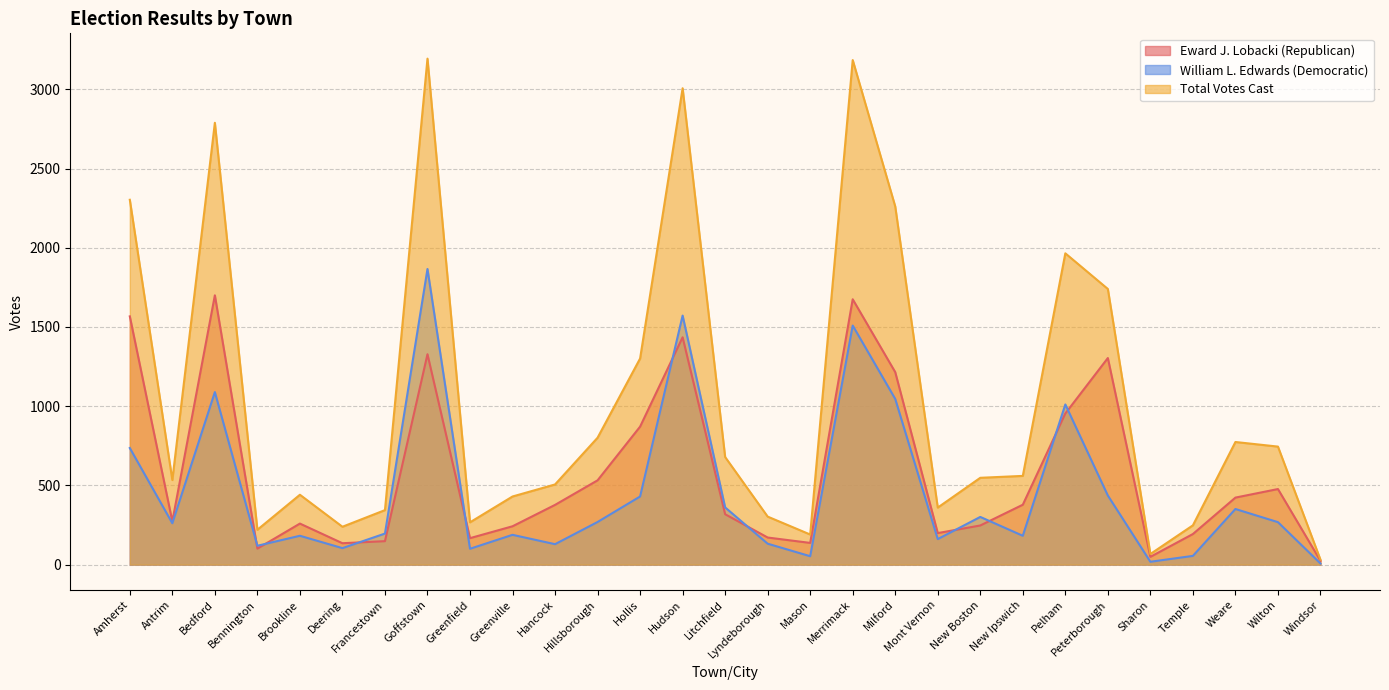

The Total Votes Cast series shows 1740 at Peterborough. True or false?

True